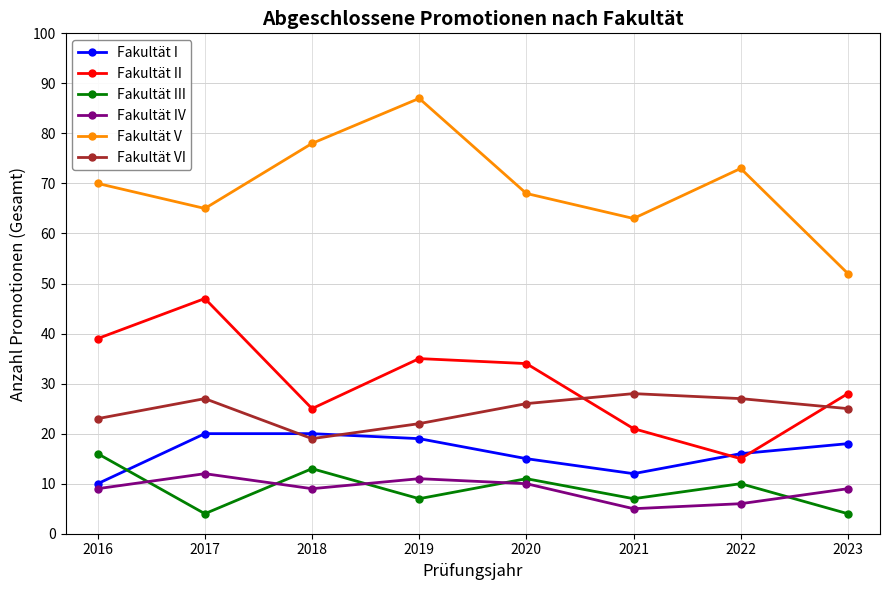

Between which two adjacent categories do Fakultät IV and Fakultät III first intersect?

2016 and 2017